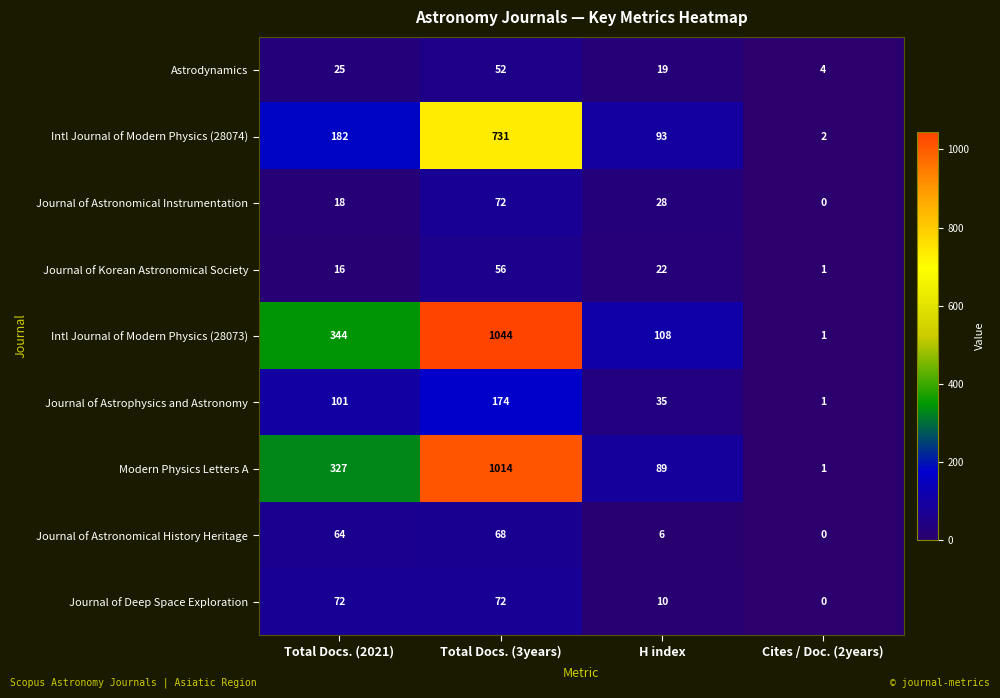

Is it true that Astrodynamics equals 17 at Total Docs. (2021)?

False